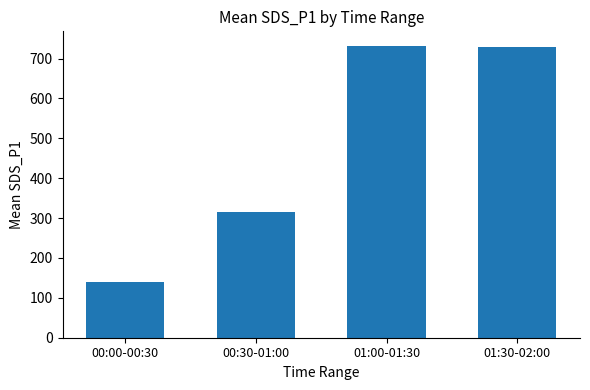

Does the chart contain stacked bars?

No